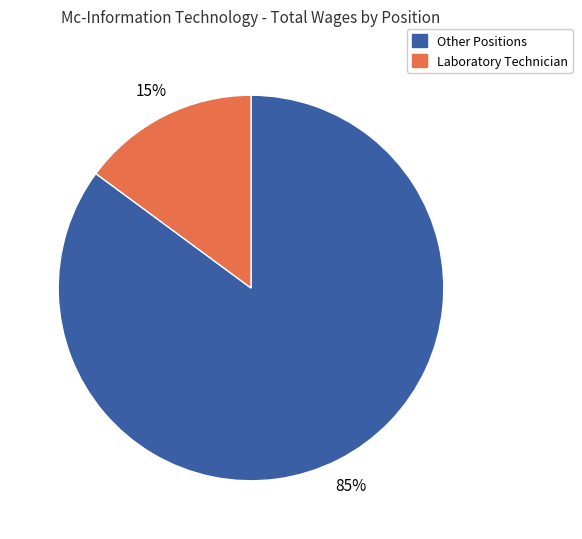

To the nearest percent, what is the average slice percentage?

50%